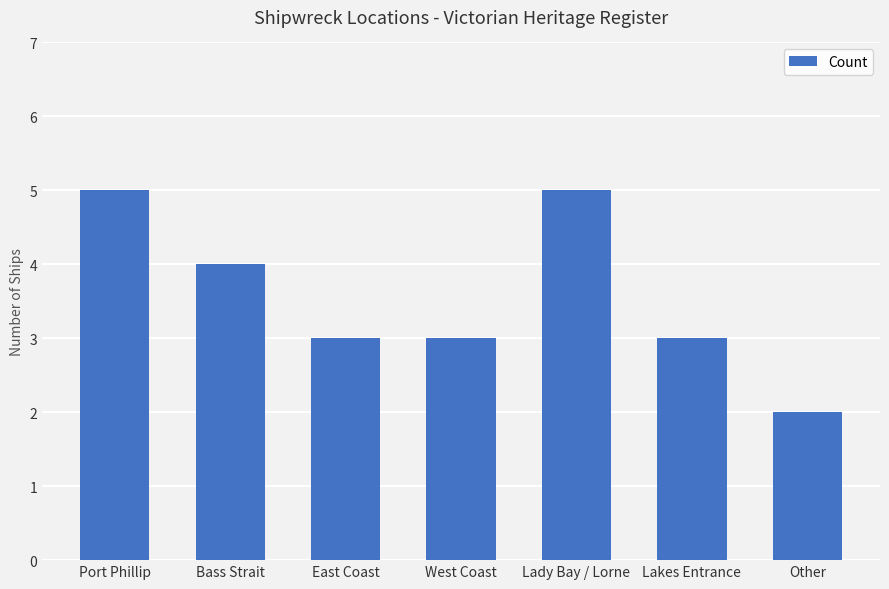

Between West Coast and Bass Strait, which is larger?

Bass Strait